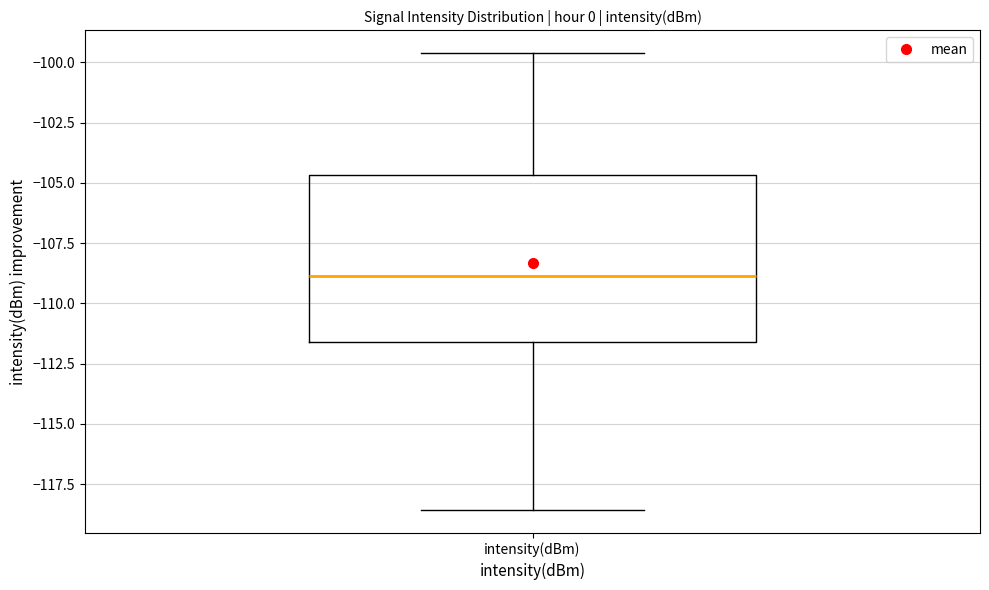

Where is the upper edge of the box for intensity(dBm) on the y-axis? The values are not printed on the chart, so give them approximately, as read against the axis.

-104.5